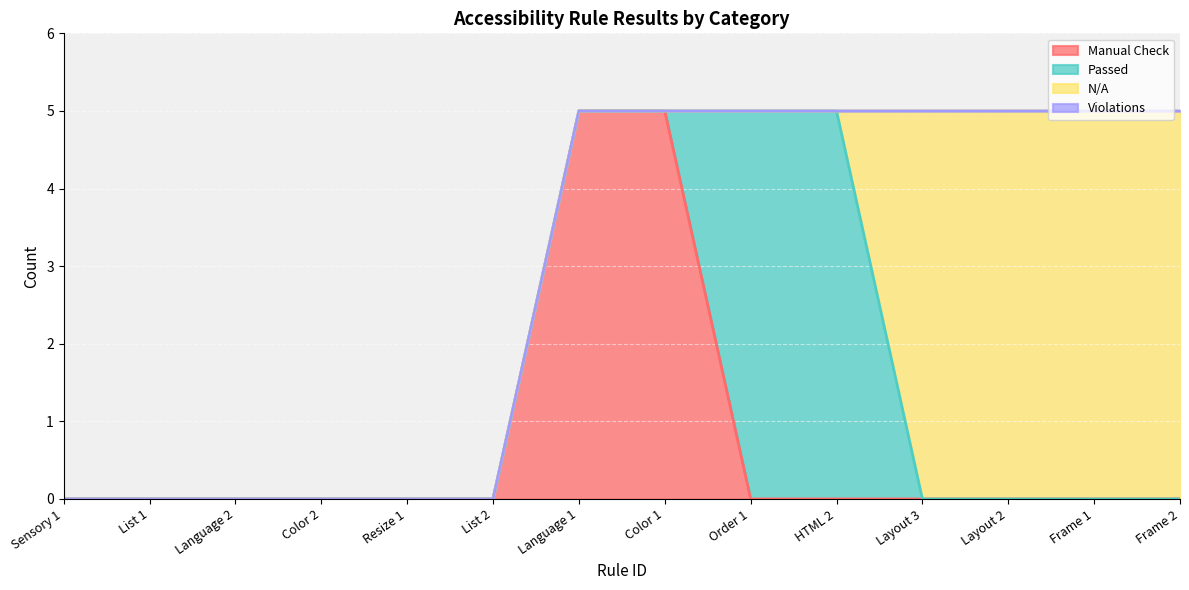

What is the sum of all Passed values?

10